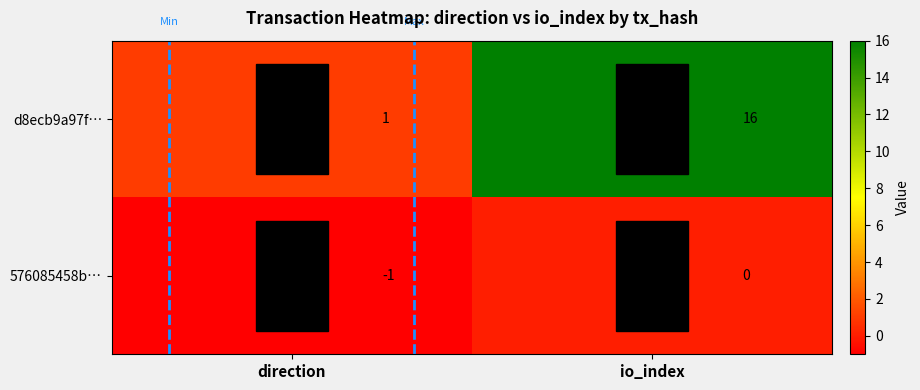

Is it true that 576085458b… equals -1 at direction?

True